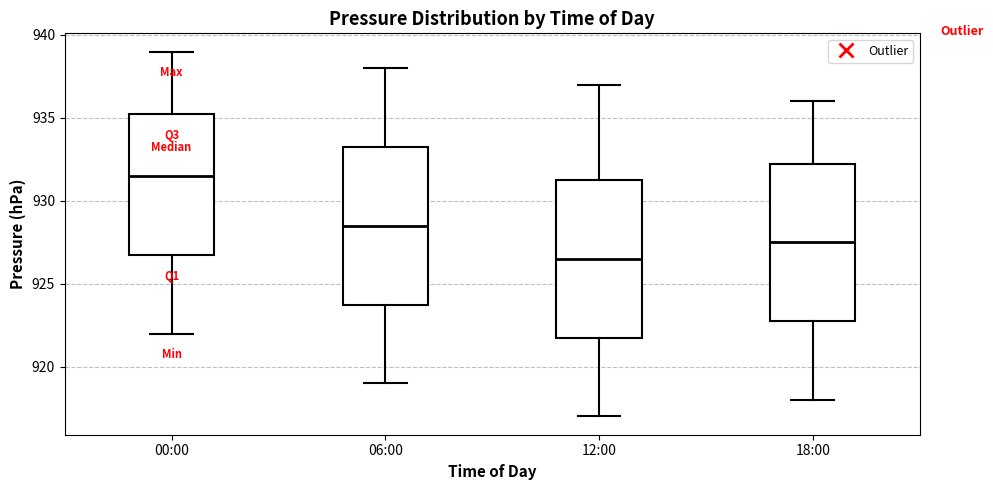

Which box's median line is the lowest?

12:00